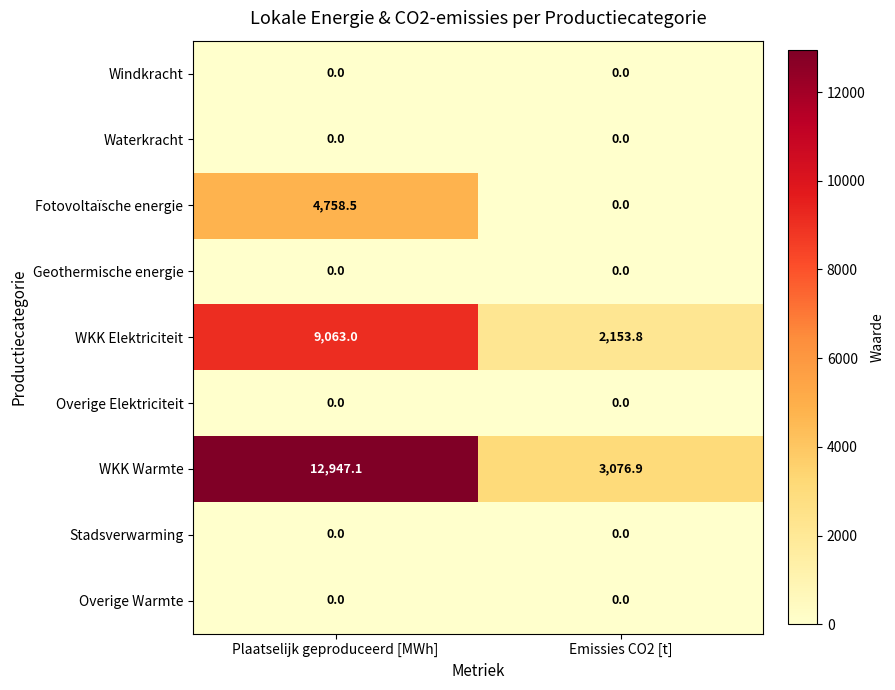

List the labels in order of WKK Warmte value, largest first.

Plaatselijk geproduceerd [MWh], Emissies CO2 [t]